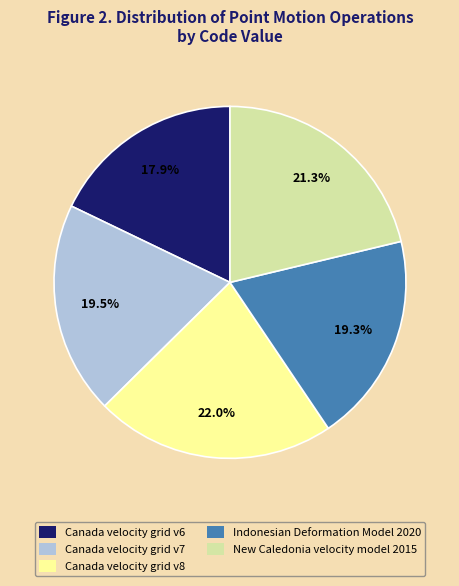

What percentage is the Canada velocity grid v6 slice, to the nearest percent?

18%